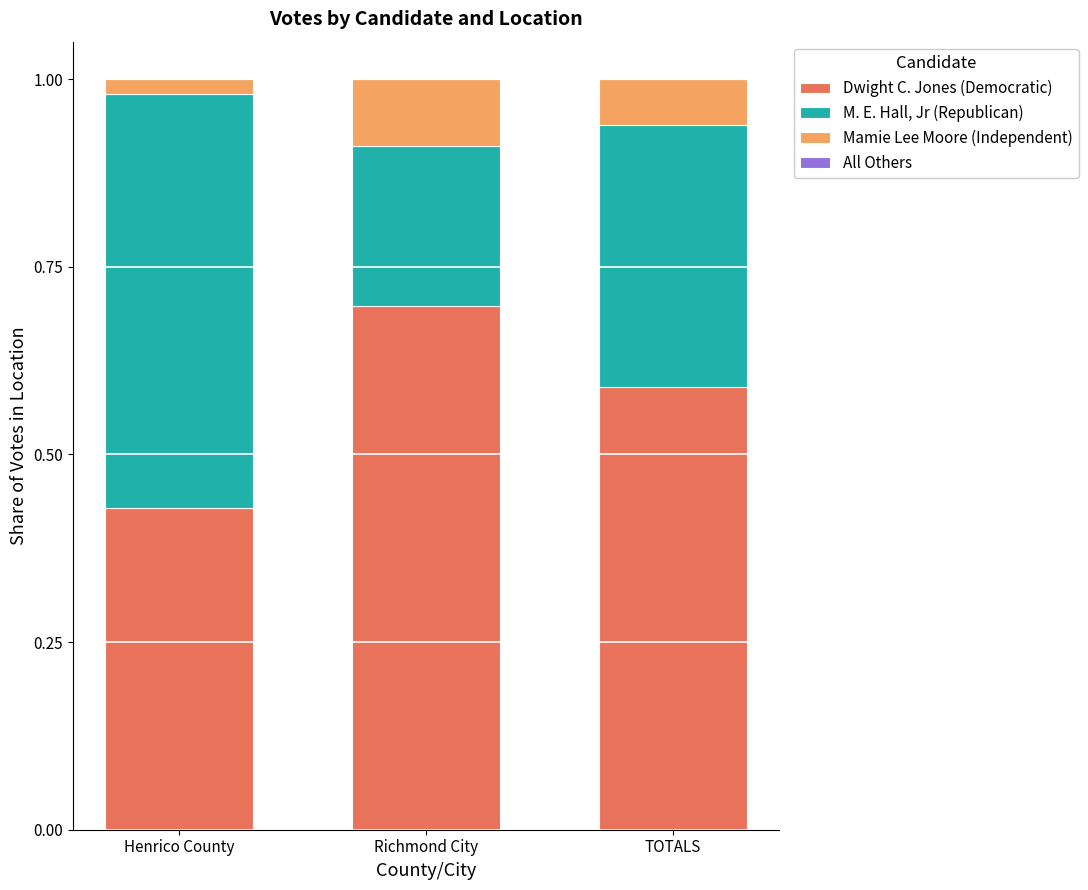

The value of Dwight C. Jones (Democratic) at Henrico County is 0.2. True or false?

False